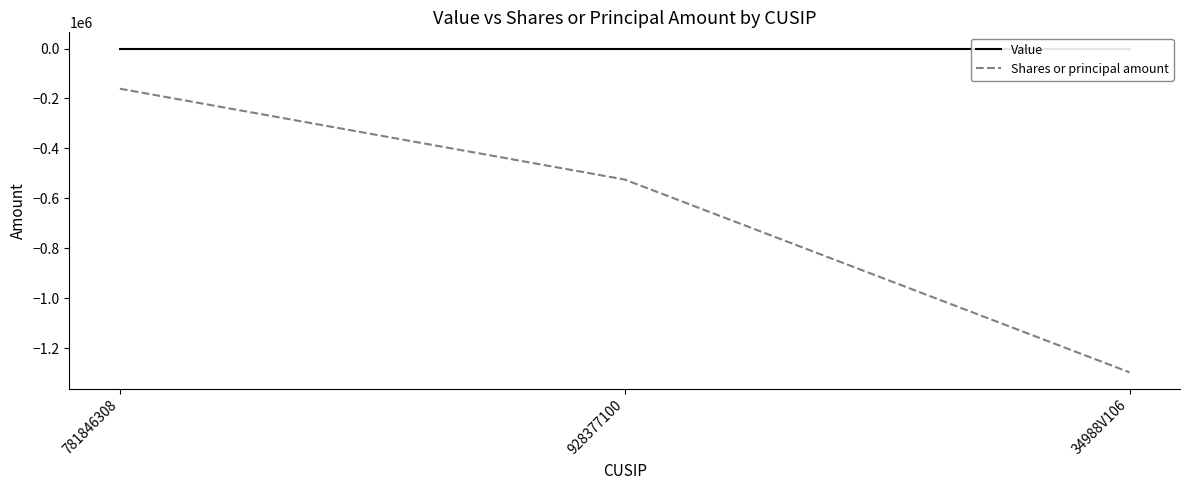

Which has a higher value, 781846308 or 34988V106?

781846308